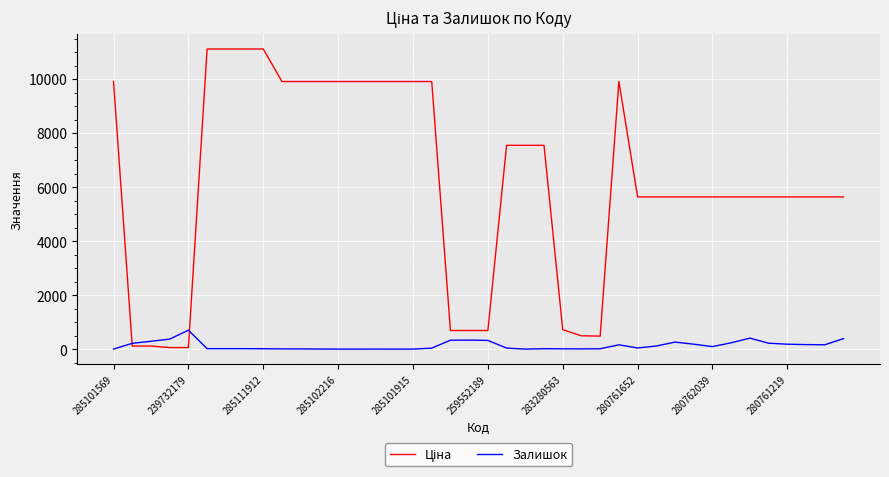

What is the maximum value for Залишок?

702.0